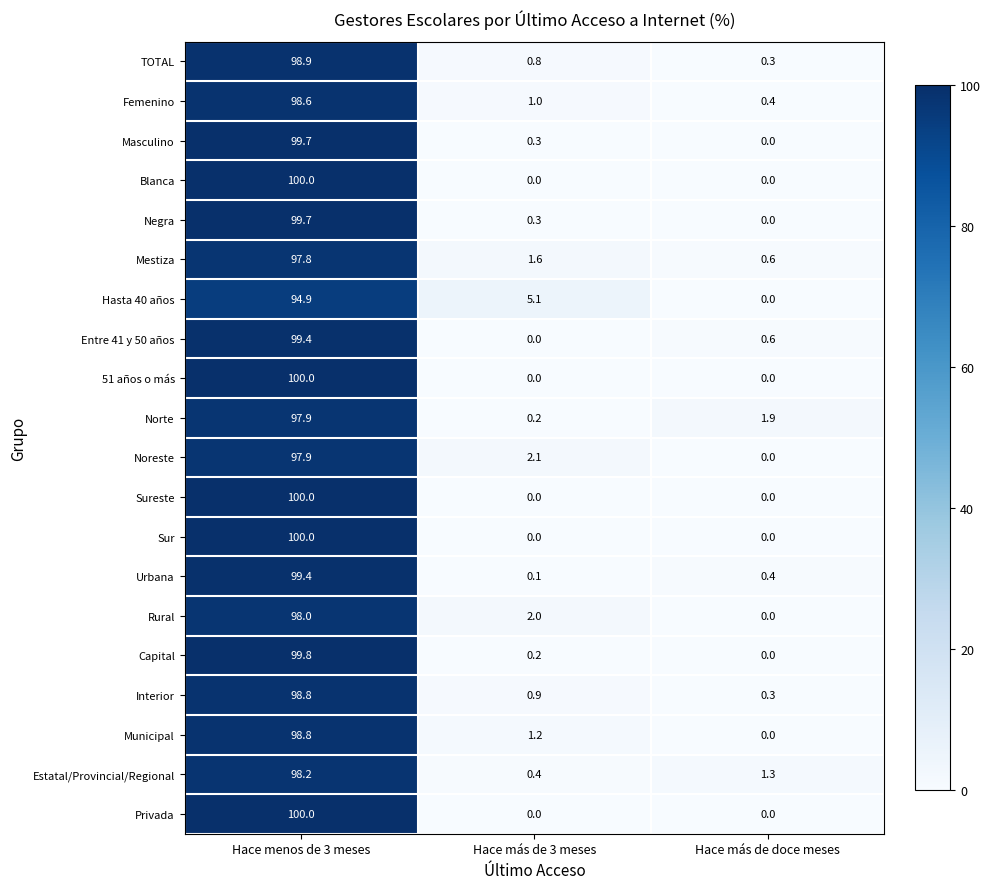

Is the value of Entre 41 y 50 años at Hace más de doce meses greater than the value of Noreste at Hace más de doce meses?

Yes